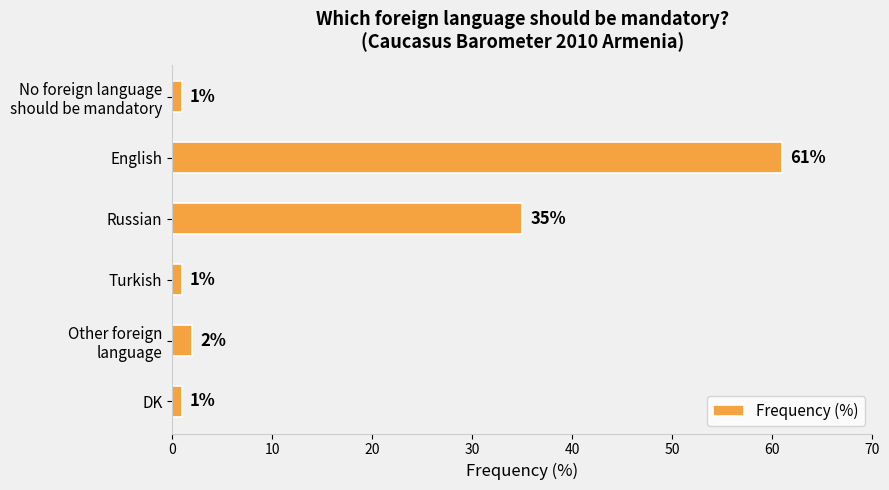

Is it true that the value at English is 105?

False